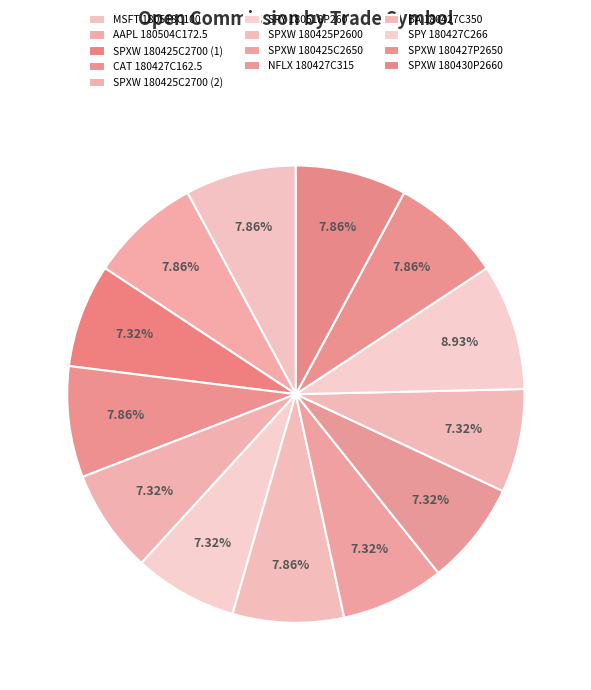

What percentage is NOT represented by SPXW 180430P2660?

92.1%